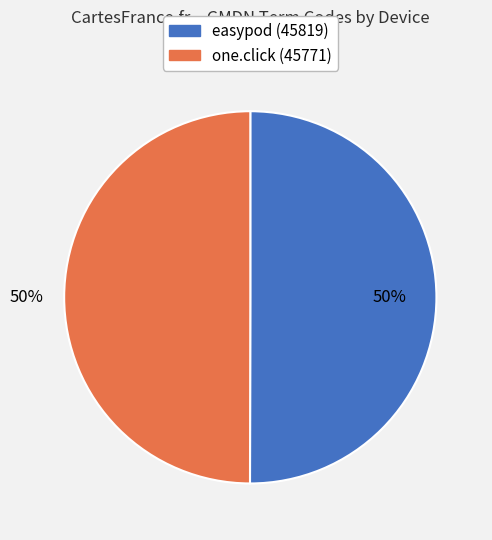

Is the sum of one.click (45771) and easypod (45819) greater than half?

Yes